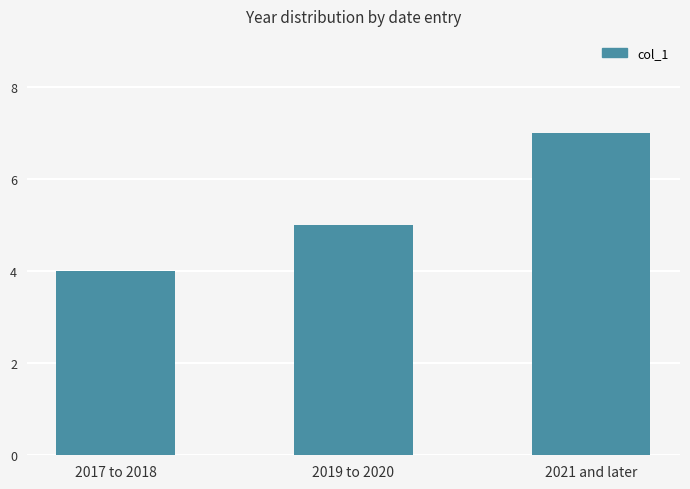

Count the number of data series in this chart.

1